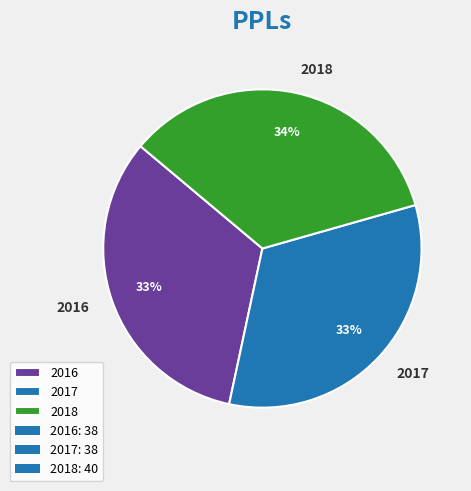

Do 2017 and 2016 together represent more than half of the pie?

Yes